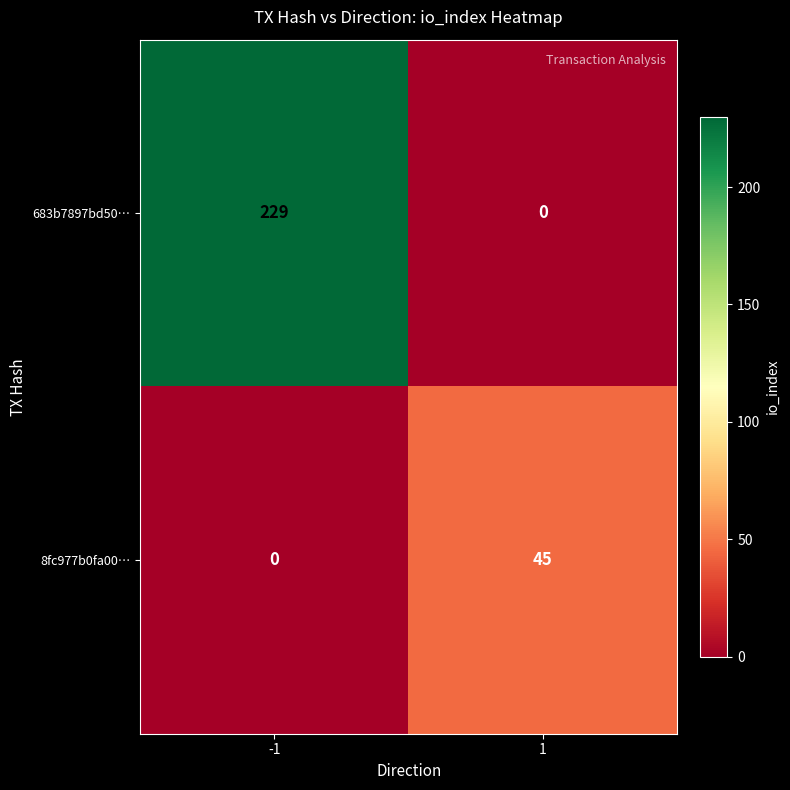

At which category does the chart reach its peak across all series?

-1